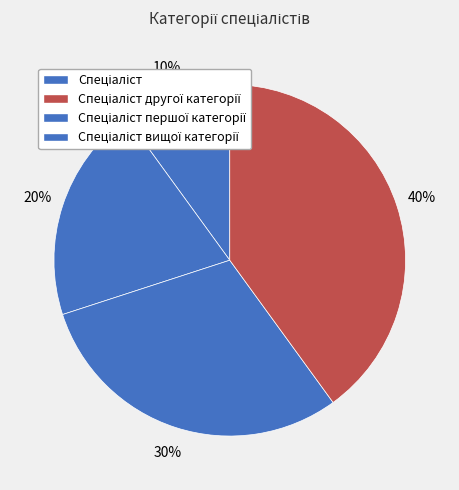

Which category has the smallest portion of the pie?

Спеціаліст